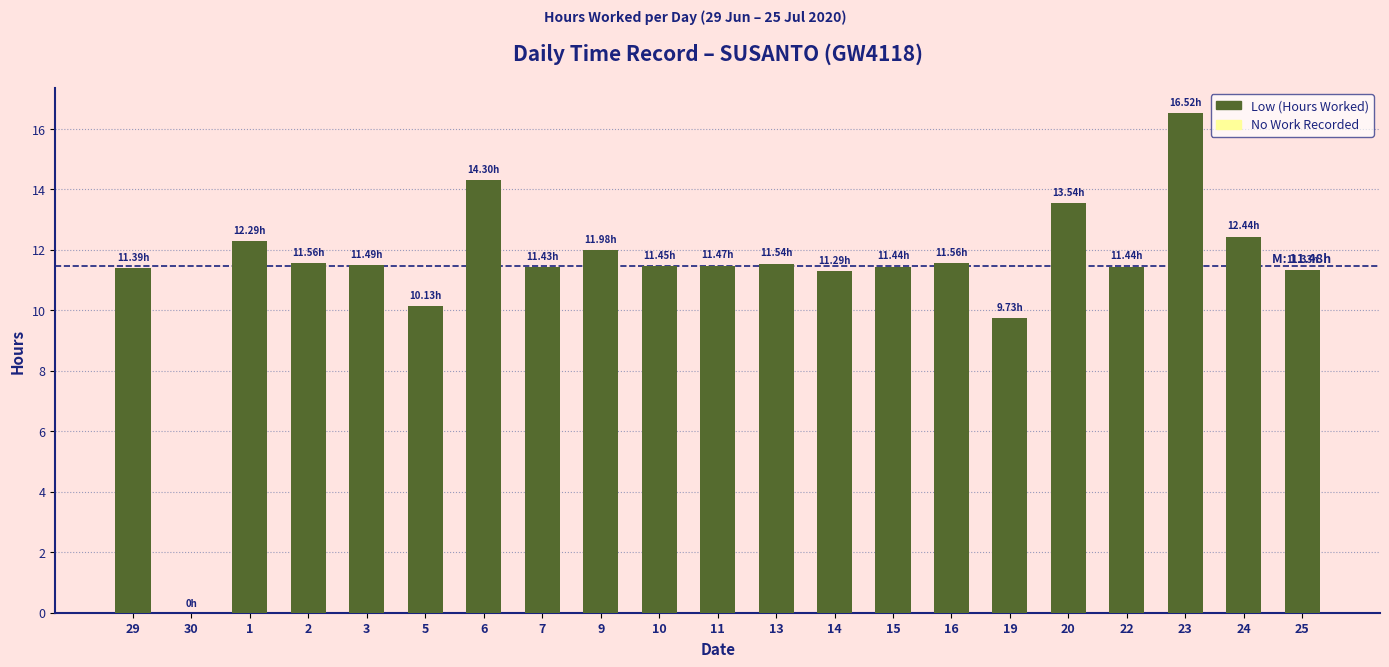

What is the average value?

11.3